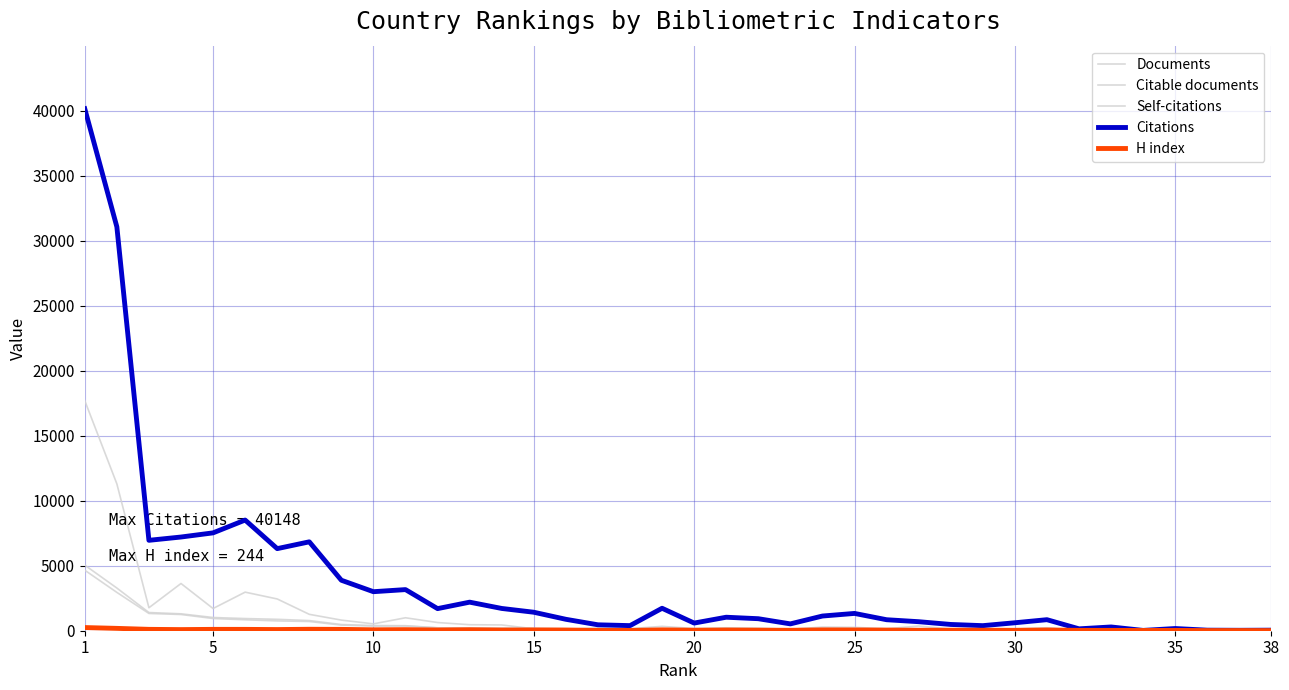

At how many categories does at least one series exceed 9354?

2